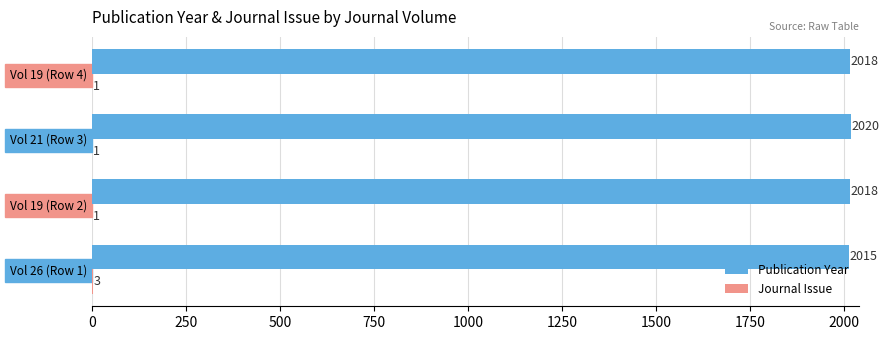

Read the Publication Year value at Vol 26 (Row 1).

2015